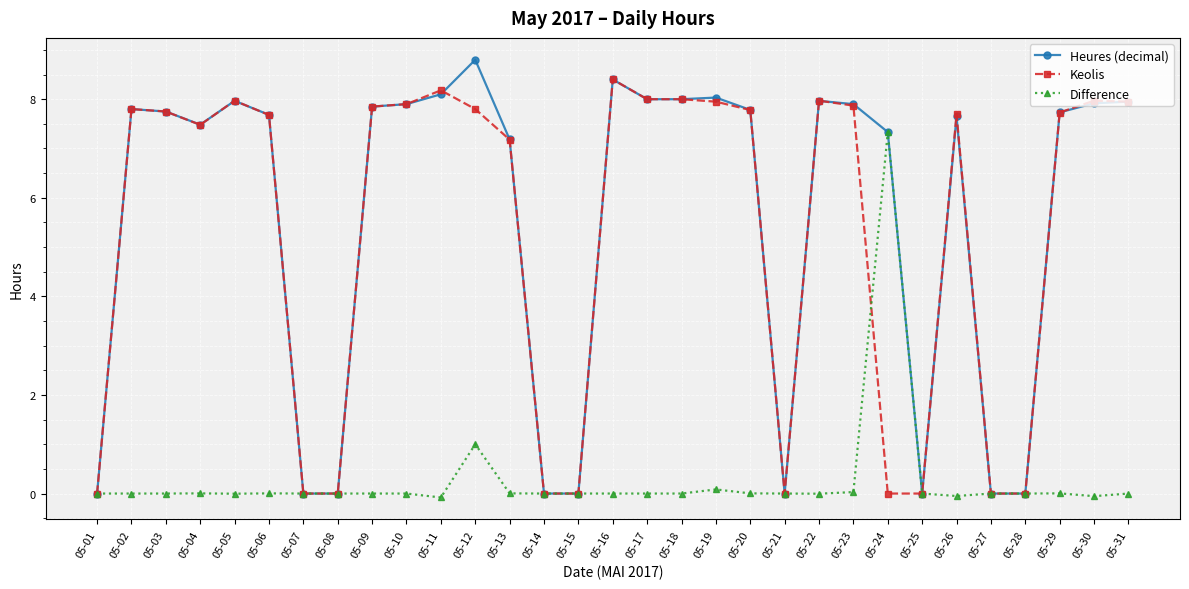

At which label is Difference closest to 3?

05-12